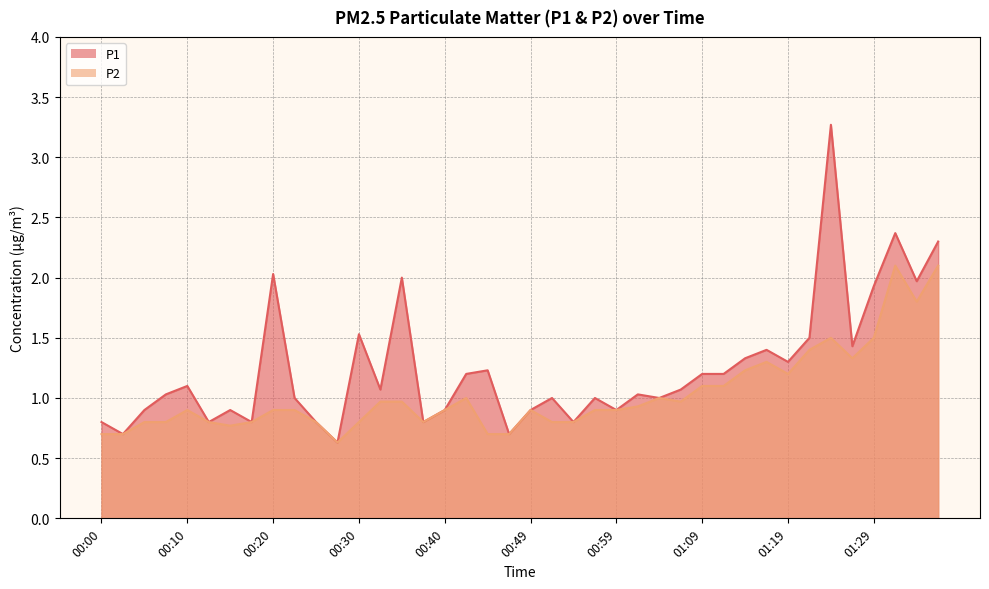

At which category is the sum across all series the highest?

01:24